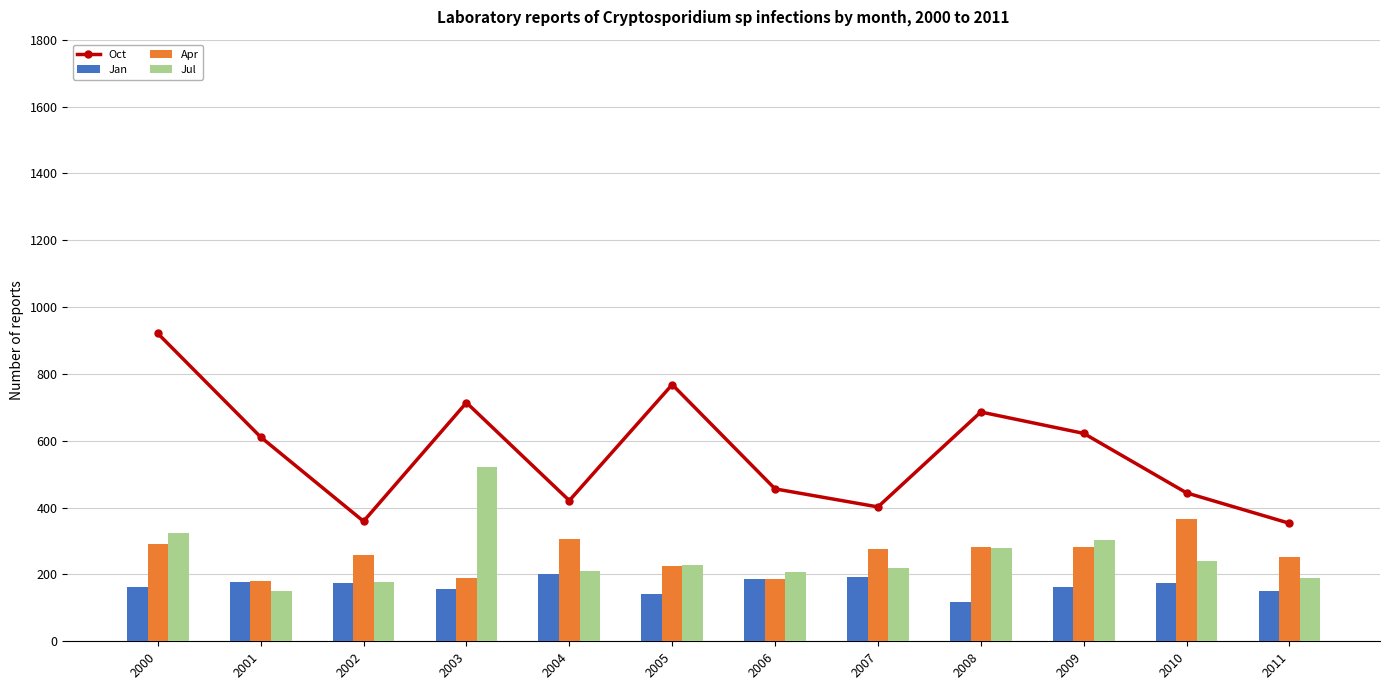

What is the sum of all Jul values?

3041